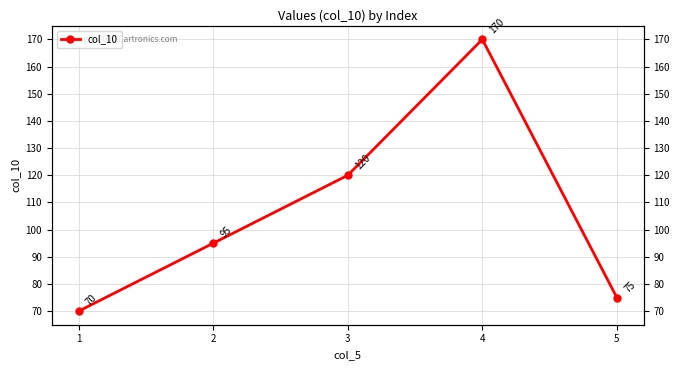

True or false: the data shows 95 at 2.

True